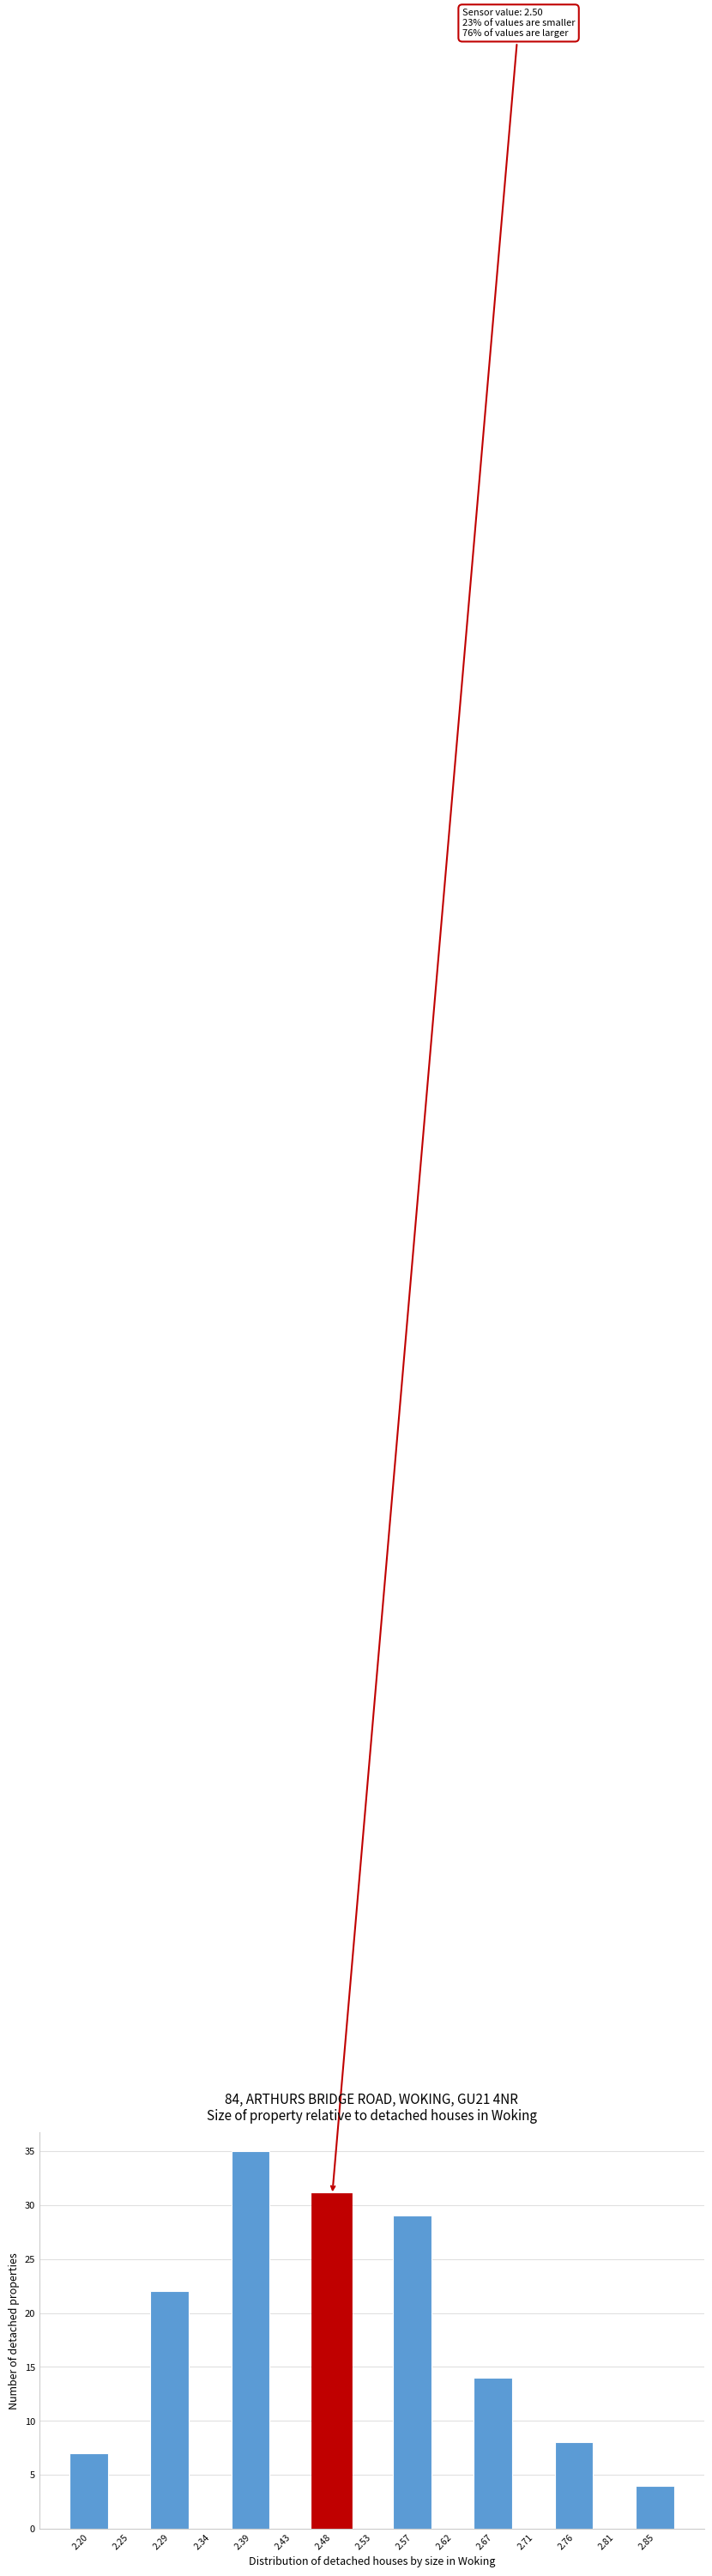

Reading left to right, transcribe all the data shown in this chart.

2.20=7	2.25=0	2.29=22	2.34=0	2.39=35	2.43=0	2.48=31	2.53=0	2.57=29	2.62=0	2.67=14	2.71=0	2.76=8	2.81=0	2.85=4